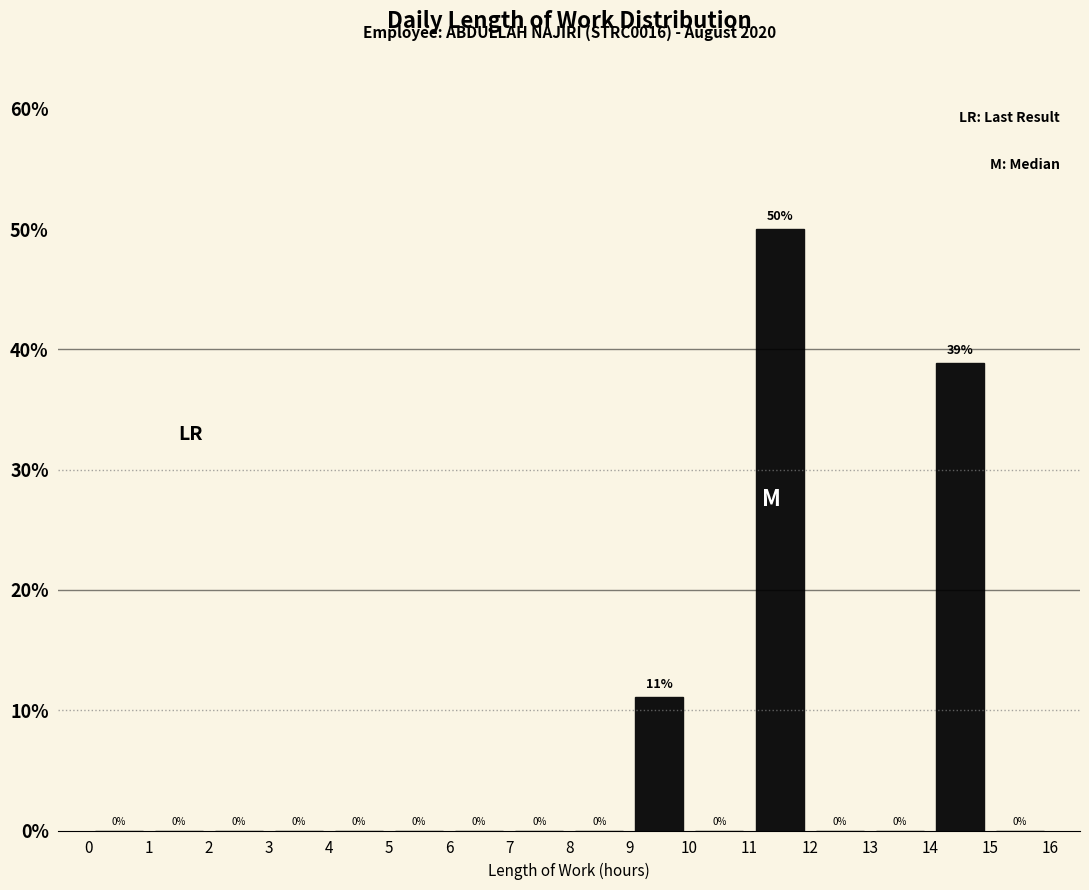

Over which range of the x-axis is the bar tallest?

11 to 12